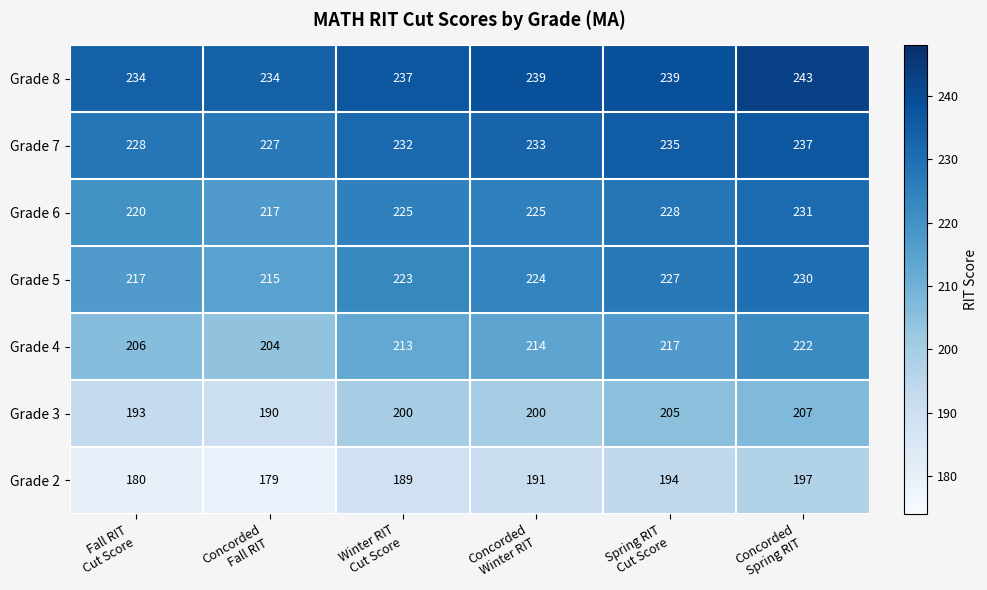

Count the Grade 4 values in the range 206 to 217.

4